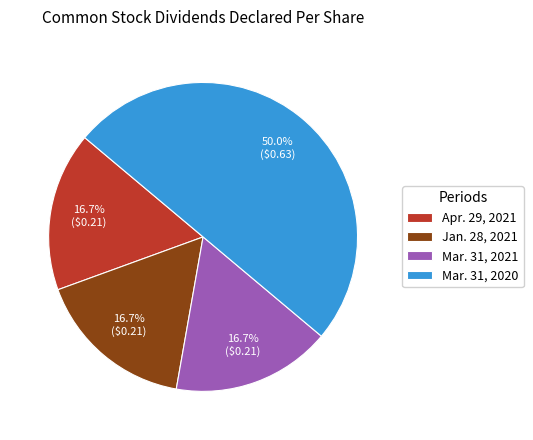

How many slices are in this pie chart?

4